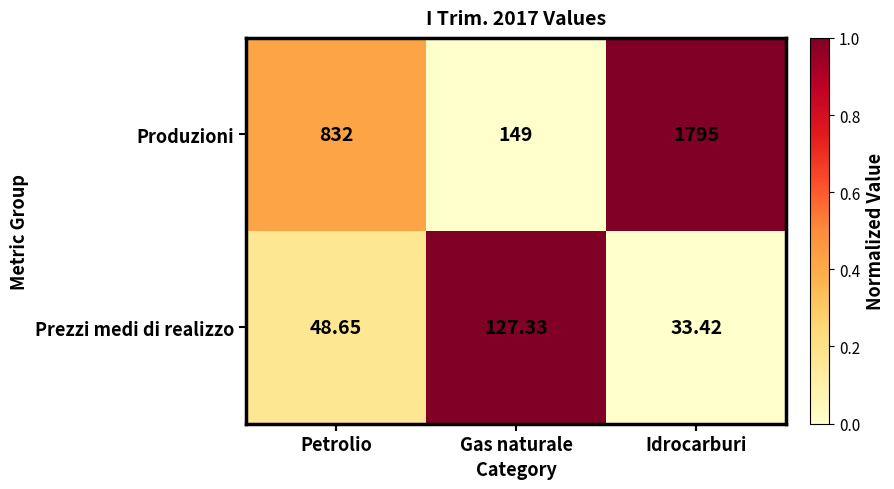

Which series has the largest total across all categories?

Produzioni